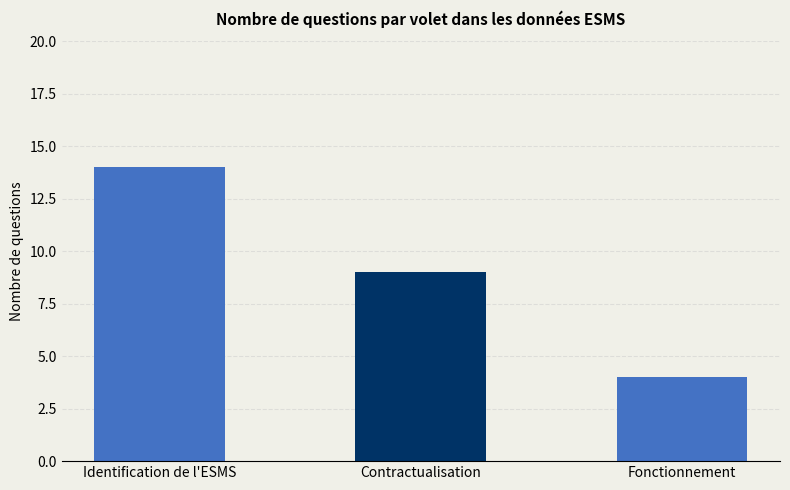

What is the change in value from Identification de l'ESMS to Fonctionnement?

-10